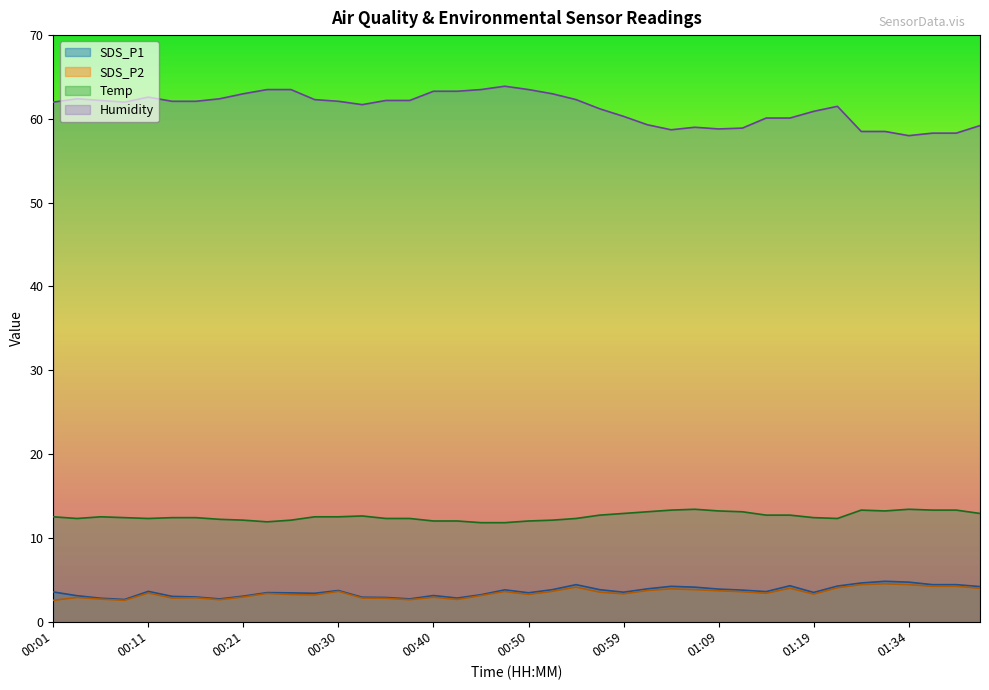

What is the highest value of the Temp series?

13.4